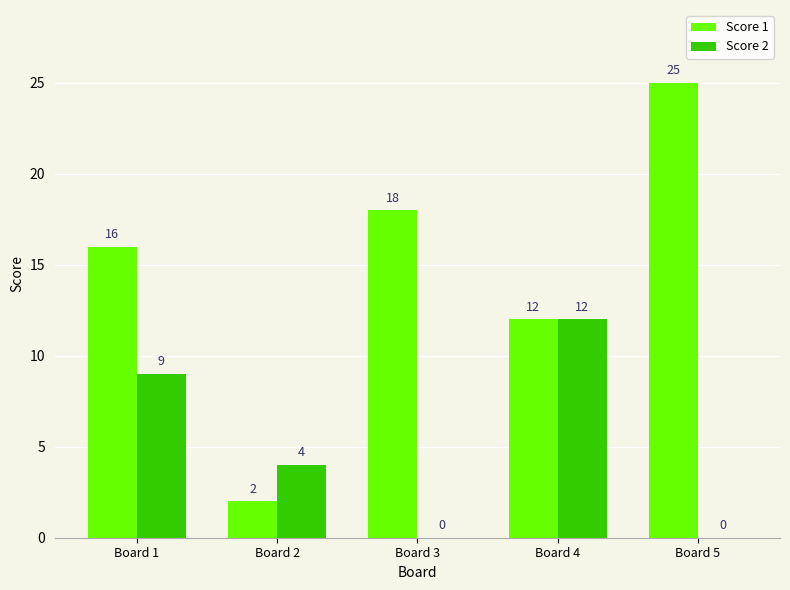

Which series has the largest total across all categories?

Score 1